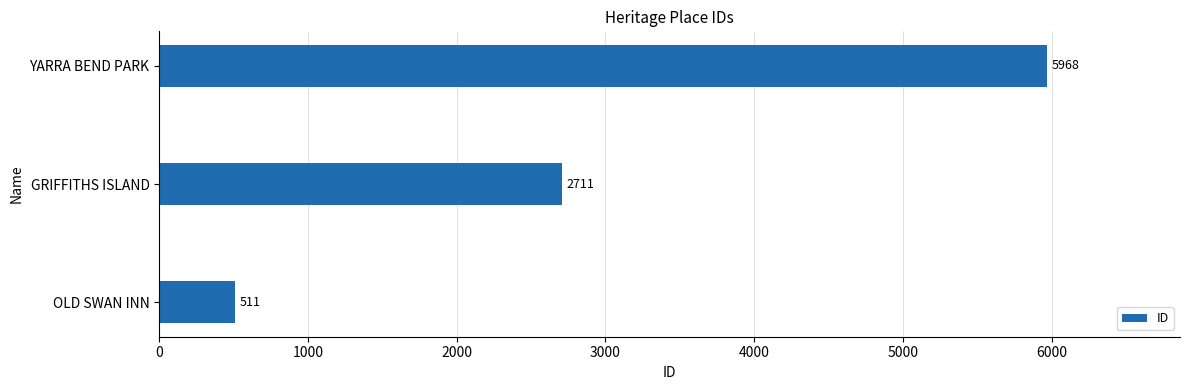

Reading bottom to top, list all the values displayed in this chart.

511	2711	5968